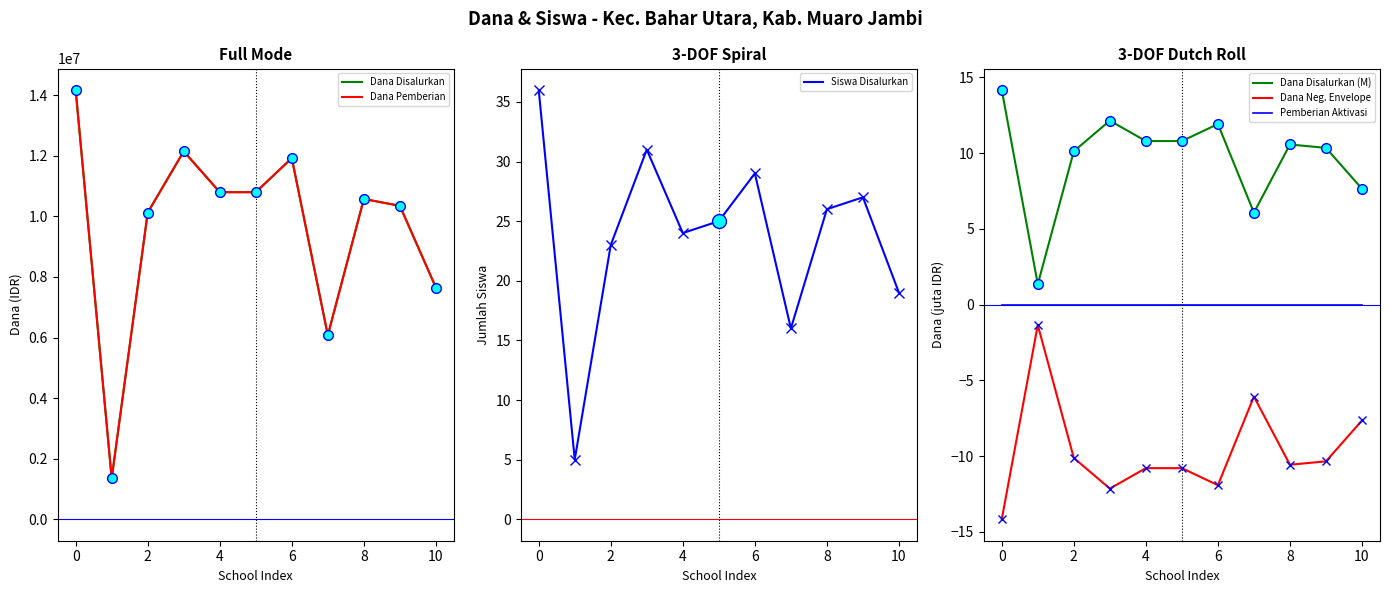

How many data points does each series have?

11